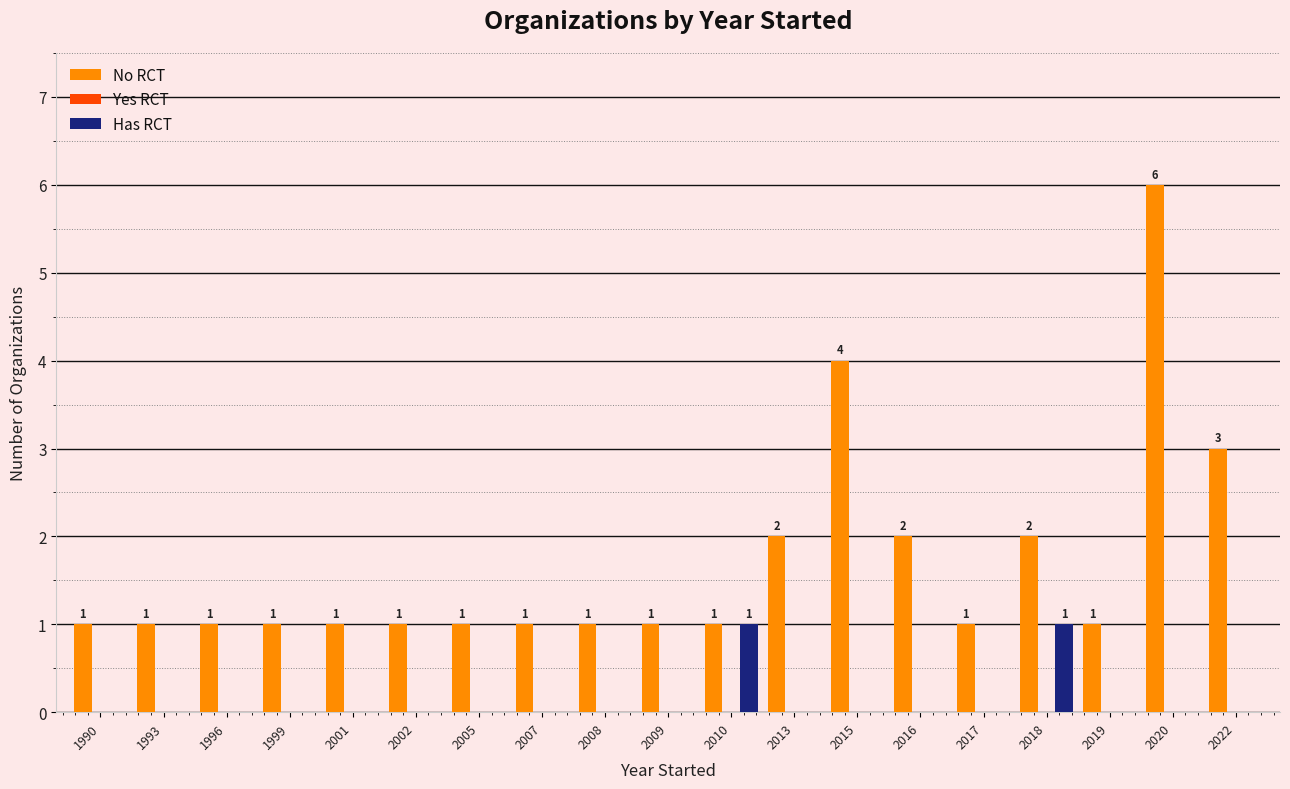

True or false: No RCT has a value of 3 at 2016.

False